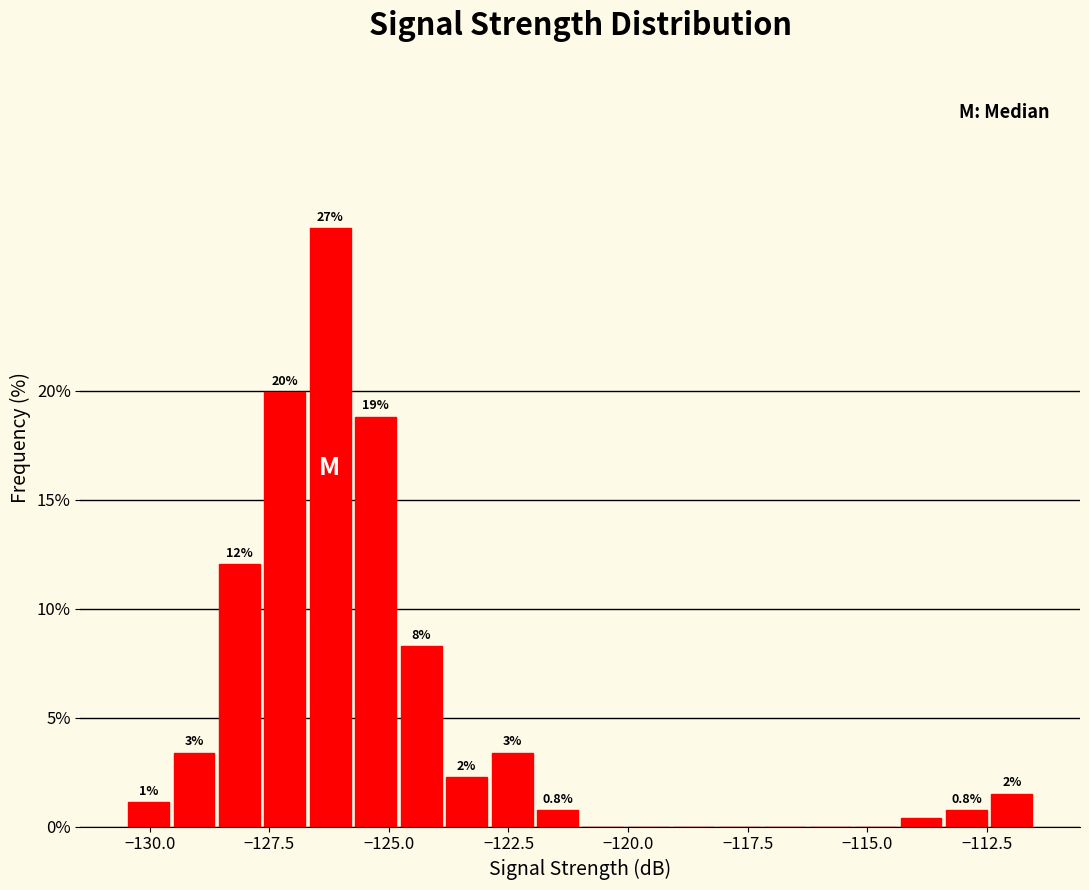

Around what value on the x-axis is the tallest bar? Give the approximate position of its centre, as read against the axis.

-126.0